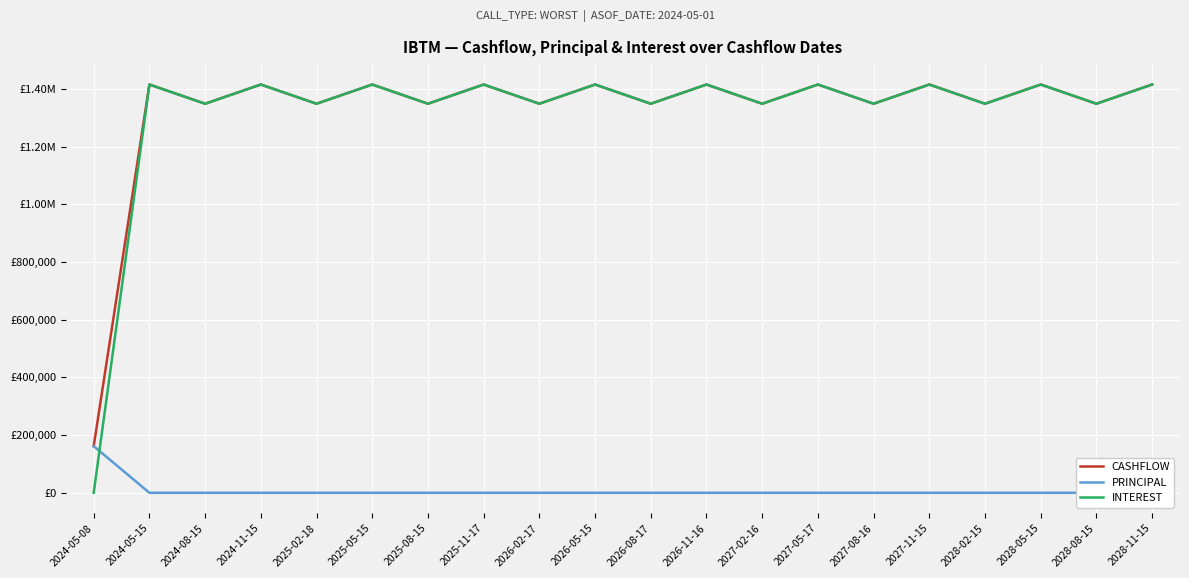

At which label does CASHFLOW reach its minimum?

2024-05-08